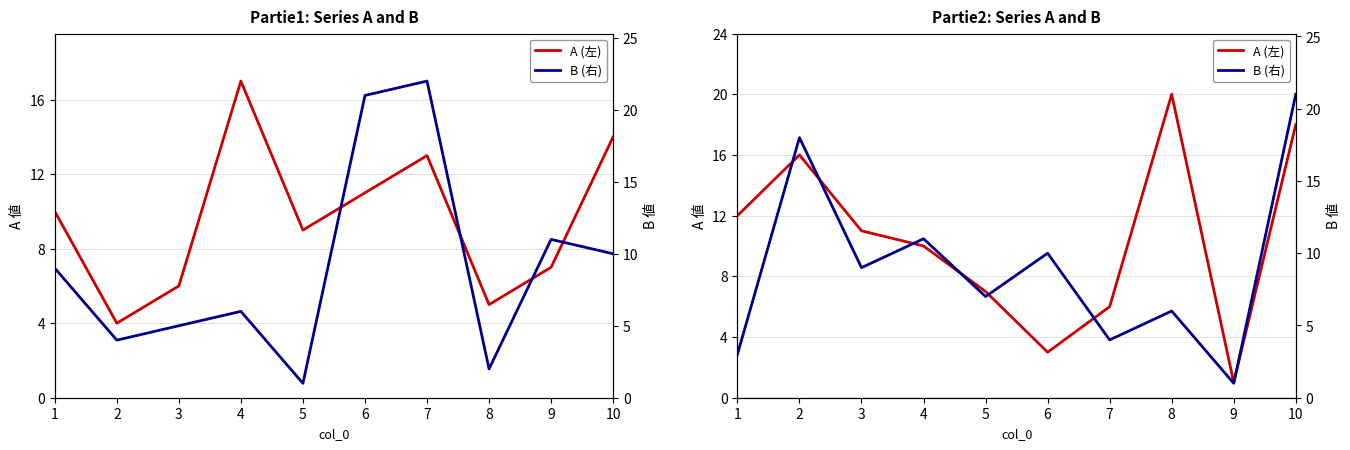

What is the sum of all B (右) values?

90